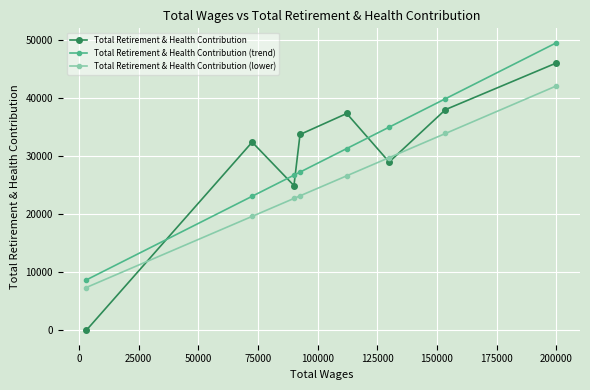

What is the difference between the second highest and minimum values in the Total Retirement & Health Contribution series?

38077.0